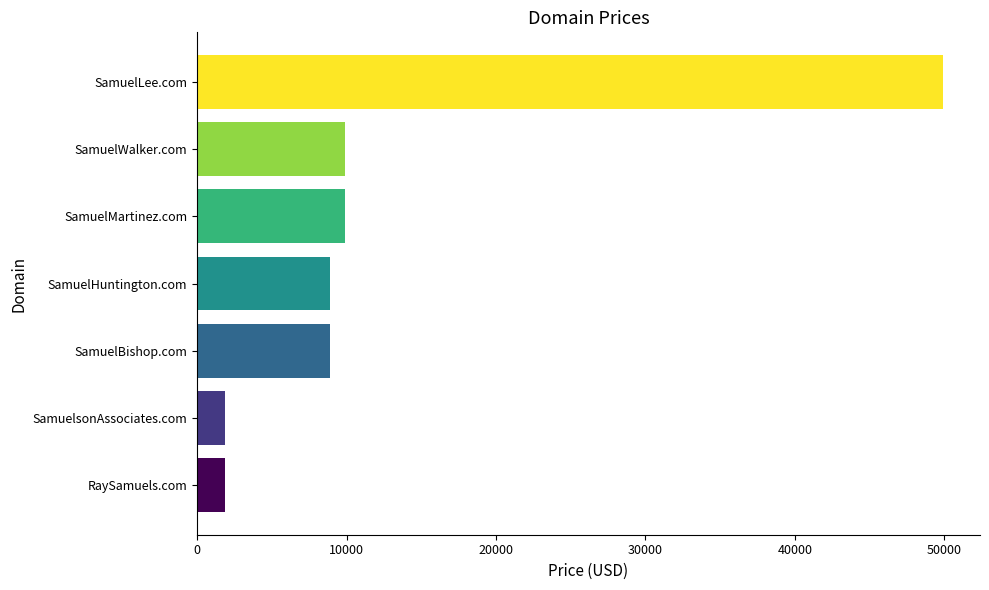

Reading bottom to top, extract all data points from this chart.

RaySamuels.com=1888	SamuelsonAssociates.com=1888	SamuelBishop.com=8888	SamuelHuntington.com=8888	SamuelMartinez.com=9888	SamuelWalker.com=9888	SamuelLee.com=49888